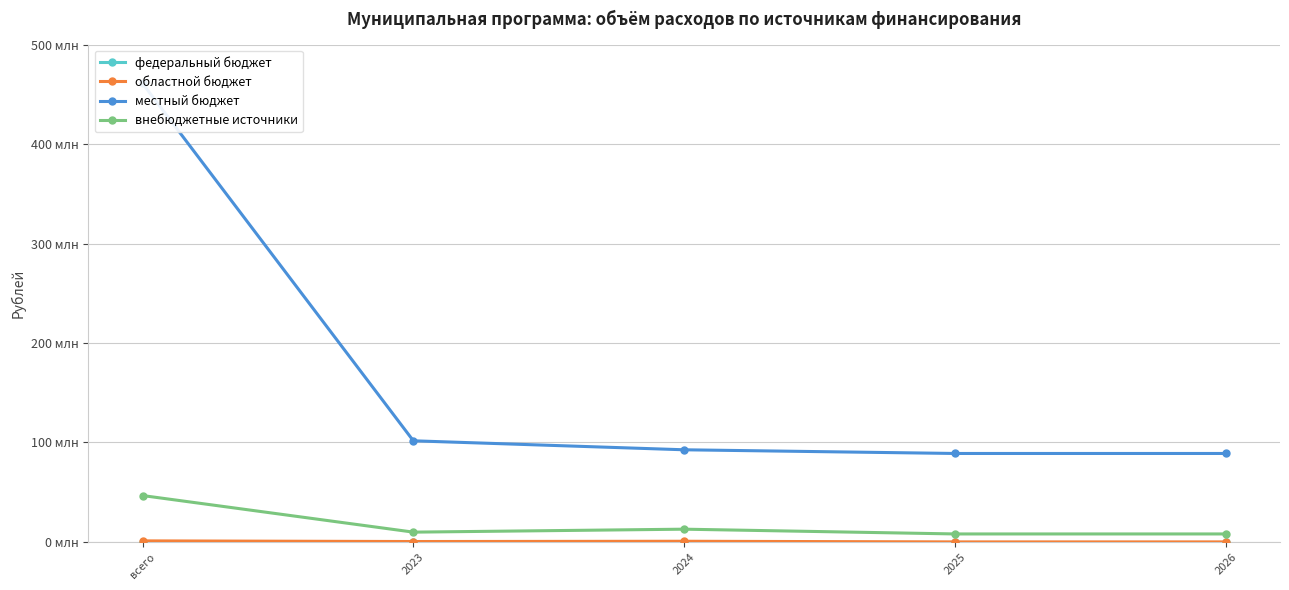

What position from the right is 2024?

3